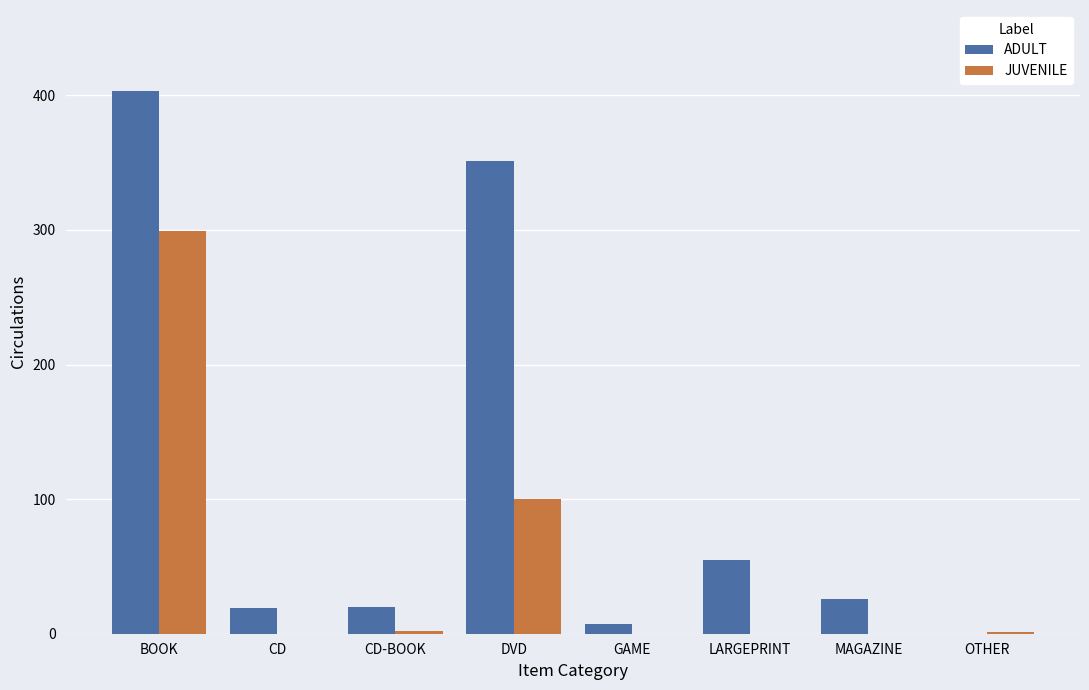

The ADULT series shows 155 at DVD. True or false?

False